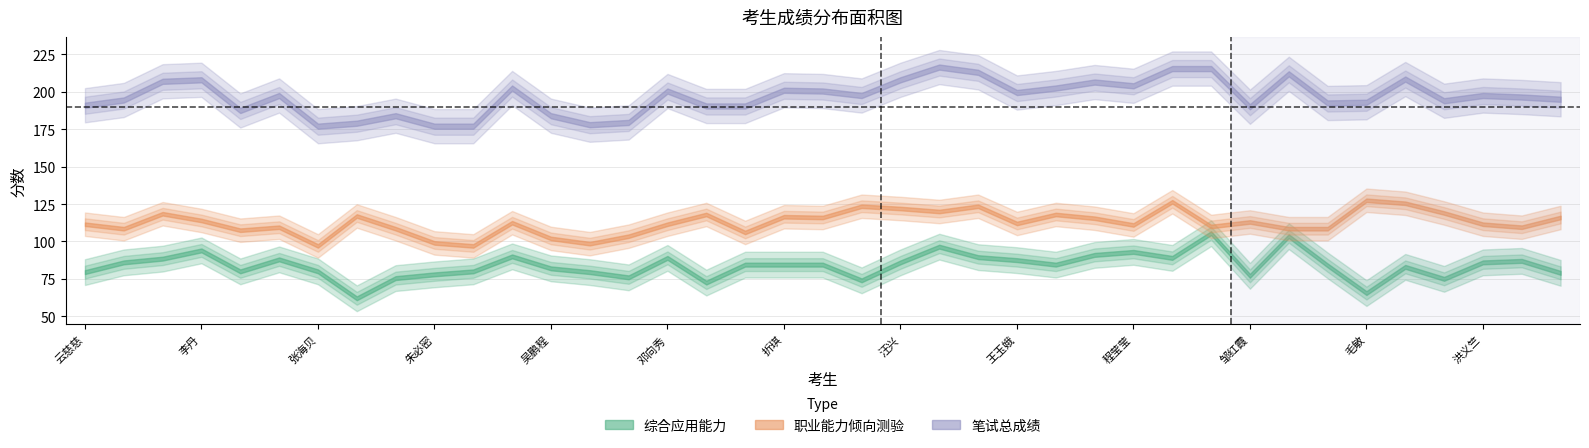

What position from the right is 曹文倩?

25